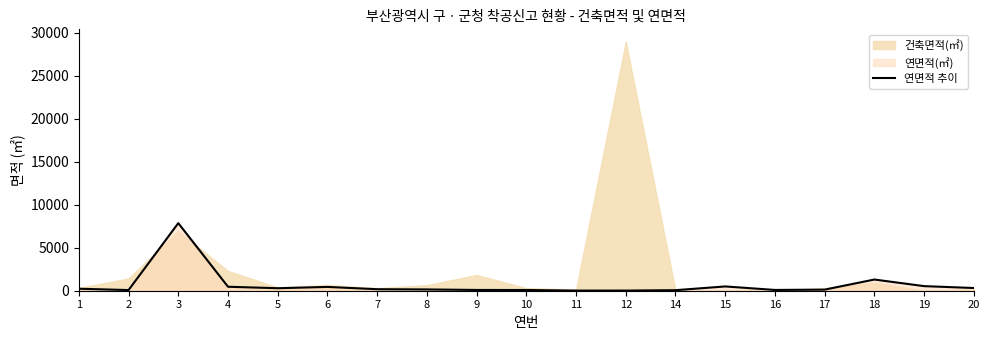

How many points are higher than both their immediate neighbors (excluding endpoints)?

4